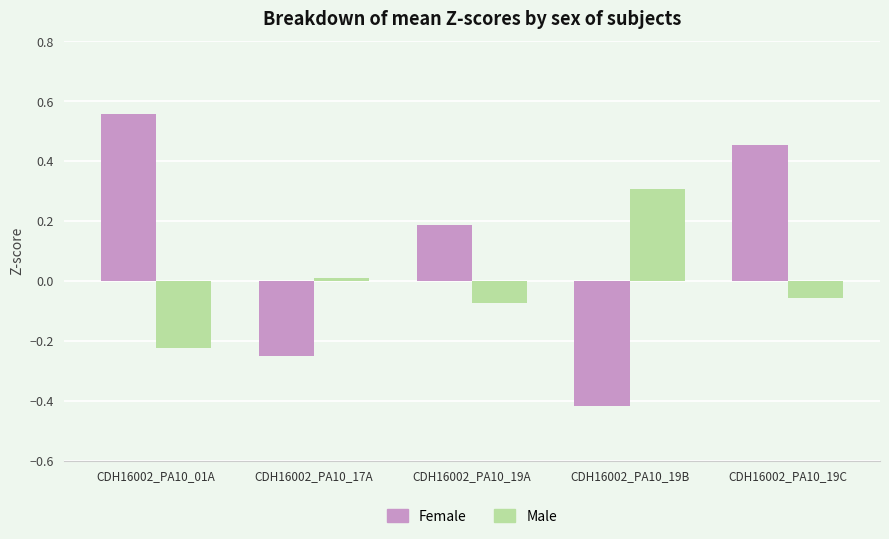

What is the difference between the maximum and minimum values in the Female series?

1.0